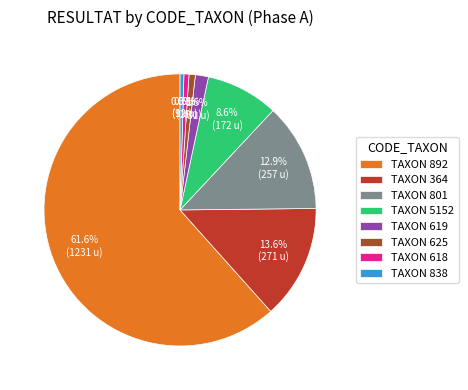

Combined, what portion of the pie is TAXON 801 and TAXON 5152?

21.5%